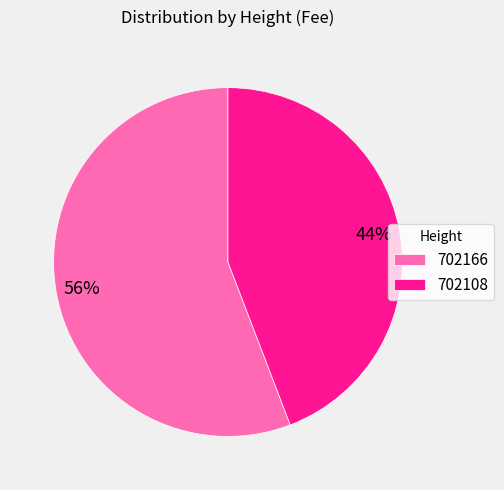

To the nearest percent, what is the combined percentage of 702108 and 702166?

100%